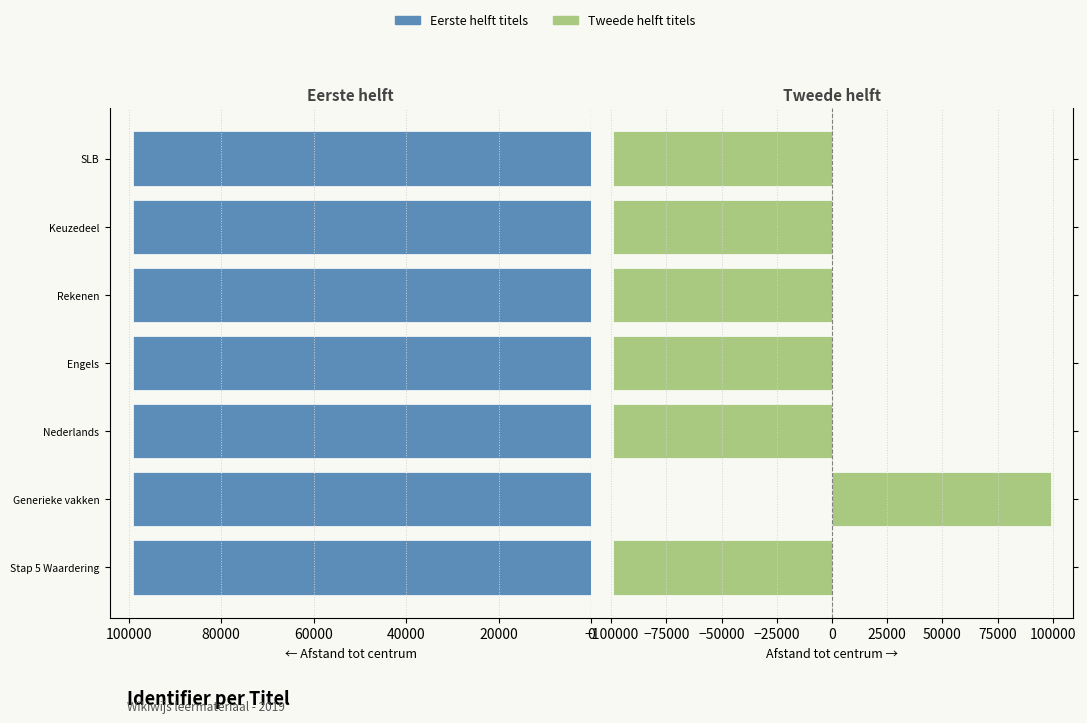

What are all the series names shown in the legend?

Eerste helft titels, Tweede helft titels